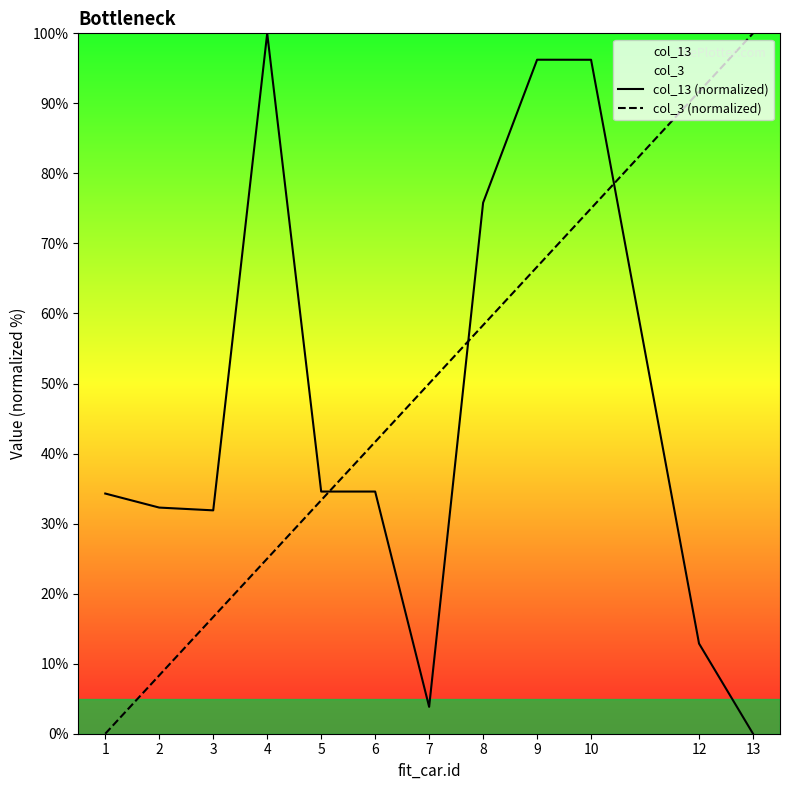

Which series changed the most between 1 and 12?

col_3 (normalized)